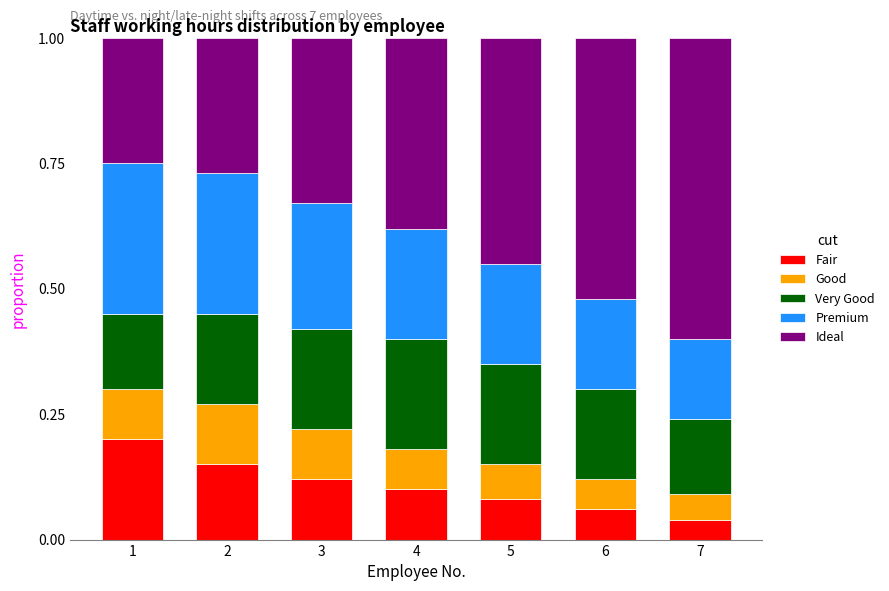

What is the total value across all series at 3?

1.0